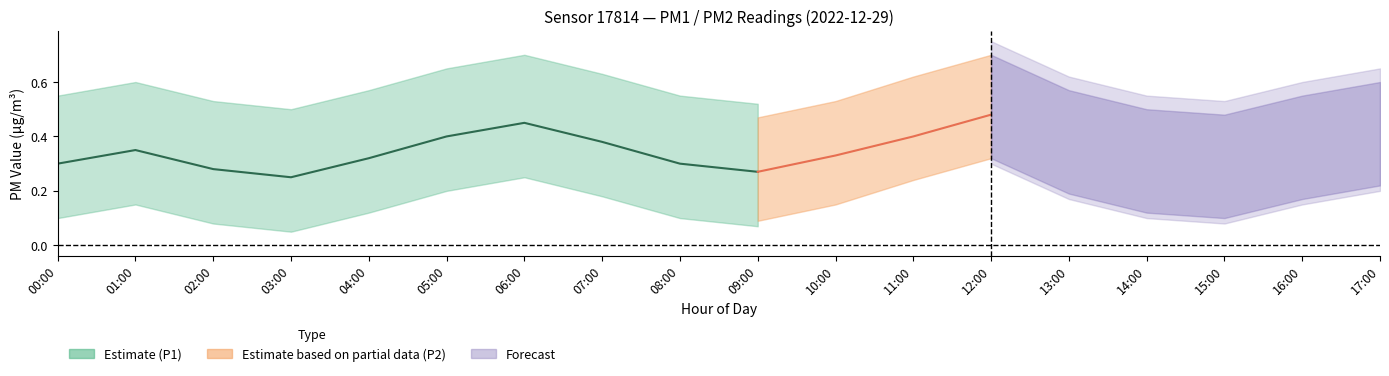

Which series has the largest range (max minus min)?

P1